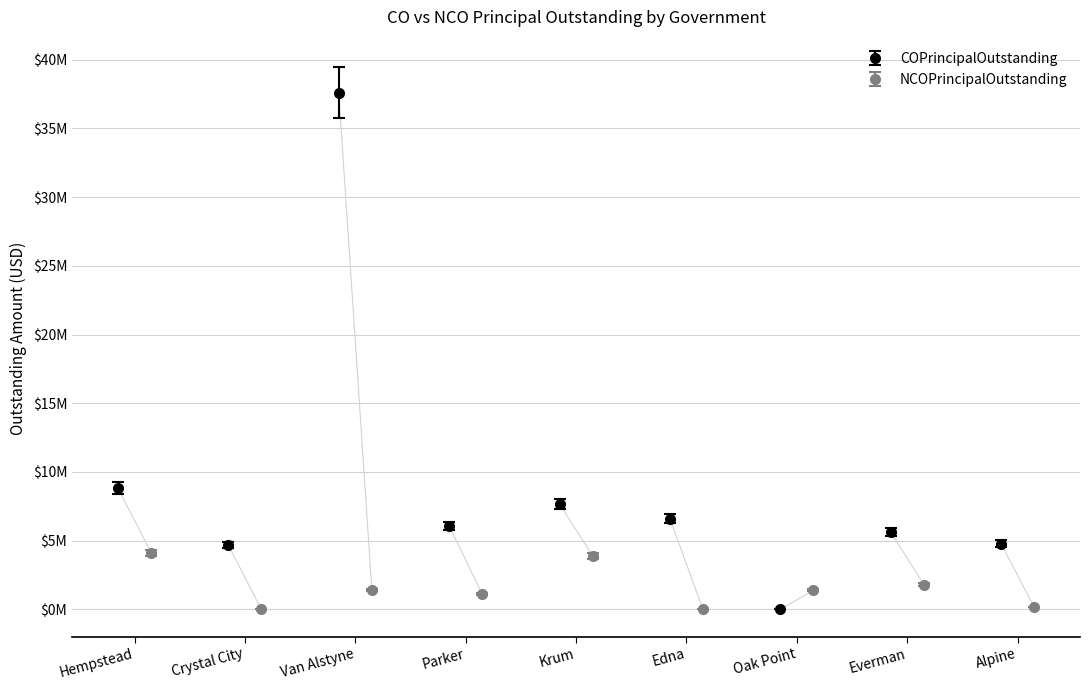

Which has a higher value, Oak Point or Van Alstyne?

Van Alstyne